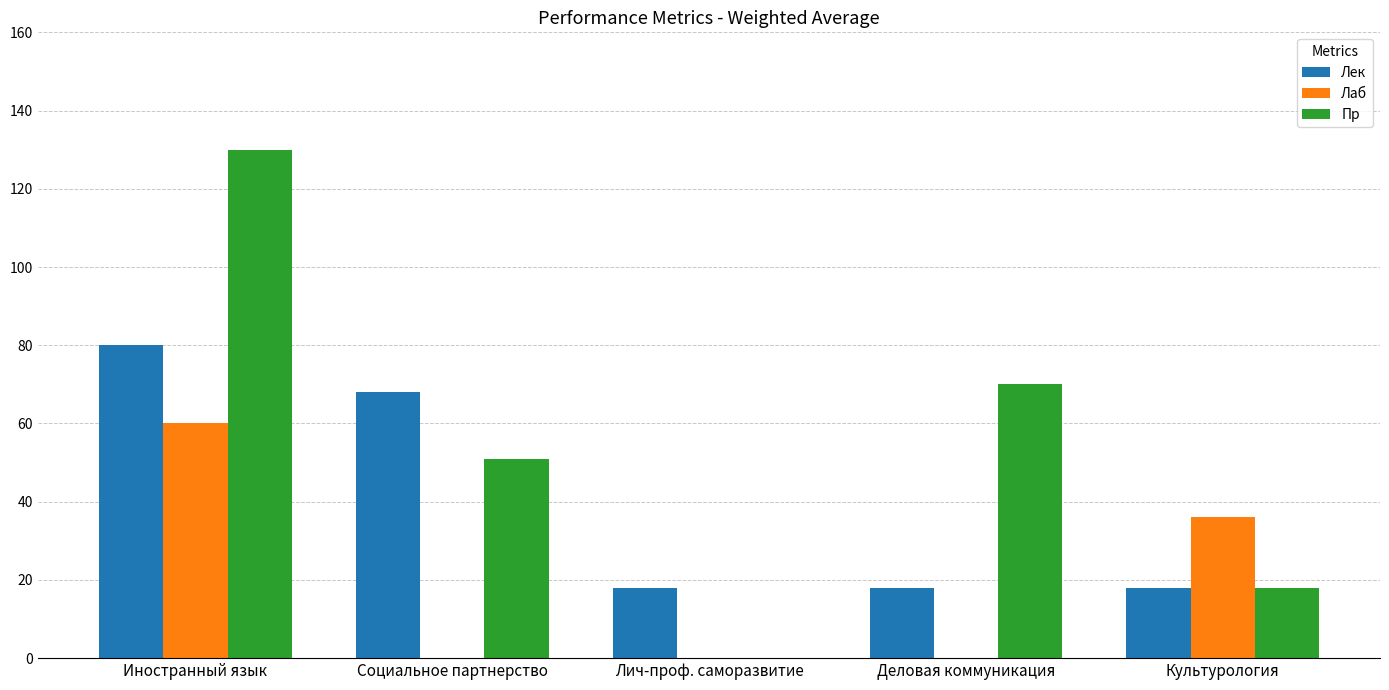

Between Социальное партнерство and Деловая коммуникация, which series saw the biggest shift?

Лек